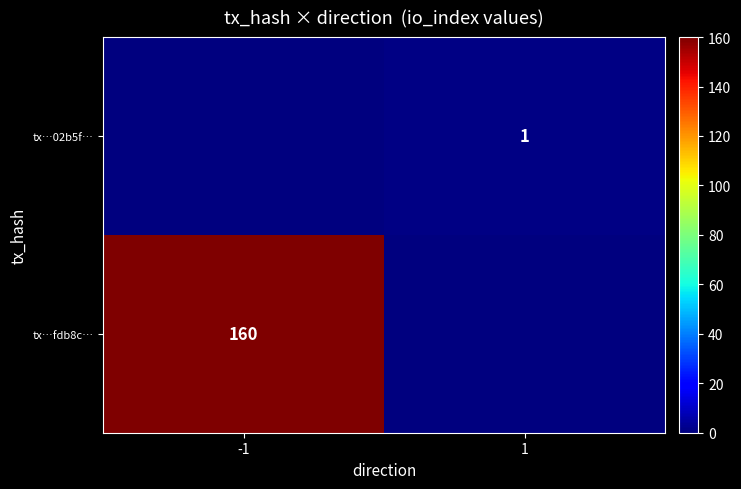

True or false: tx…fdb8c… has a value of 275 at -1.

False